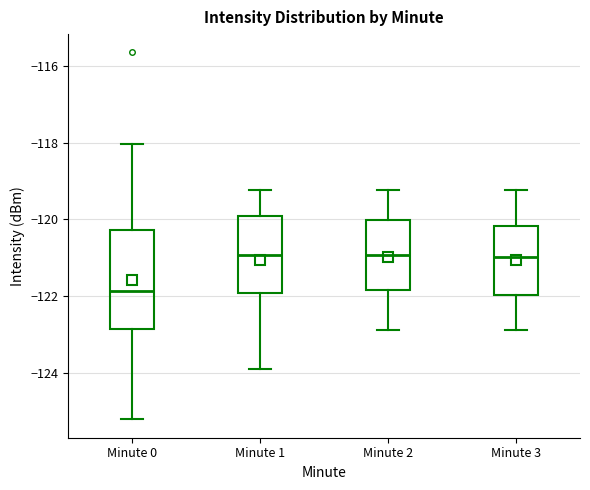

Where is the lower edge of the box for Minute 0 on the y-axis? The values are not printed on the chart, so give them approximately, as read against the axis.

-122.8